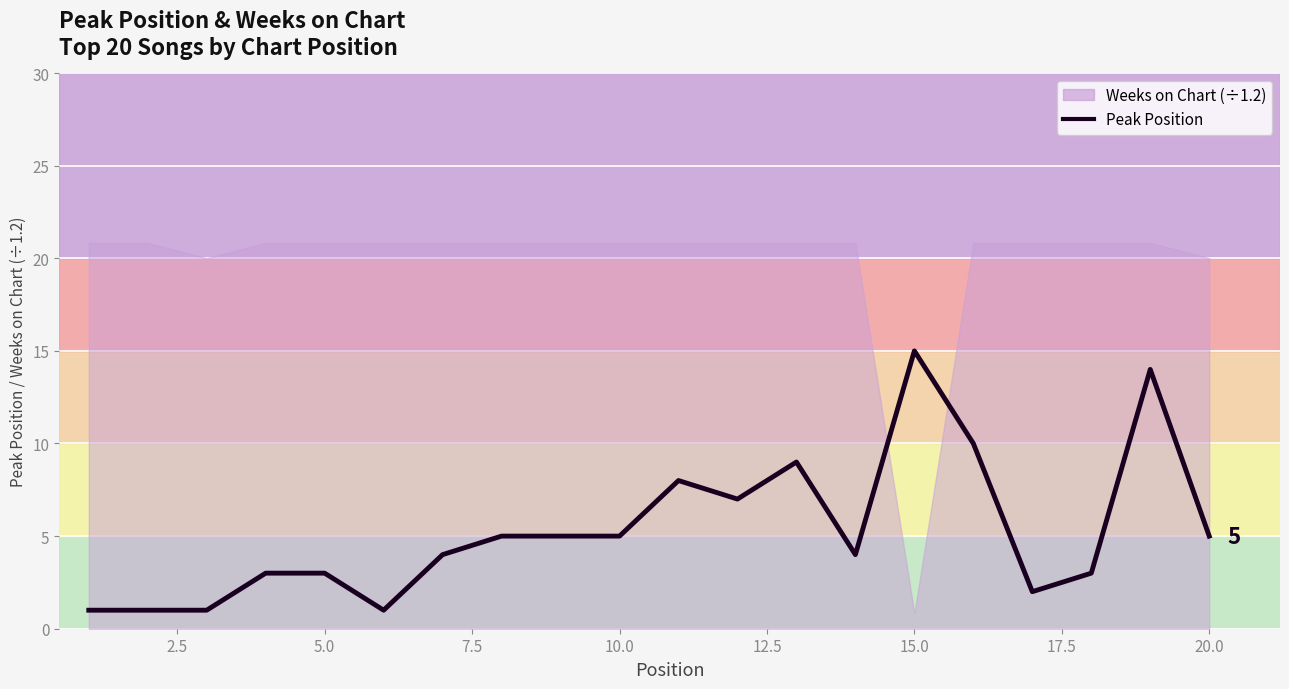

Which label corresponds to the largest value in the chart?

15.0